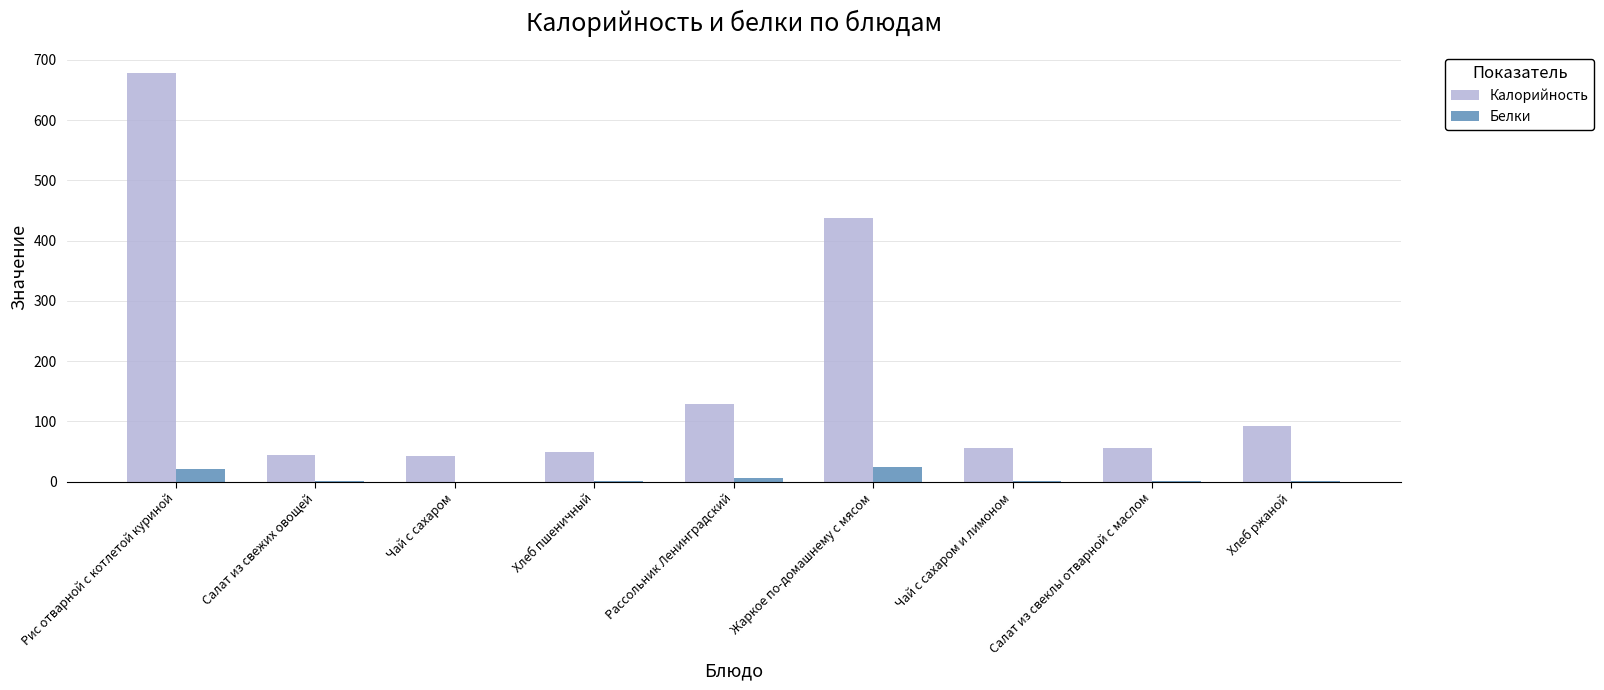

What is the greatest value displayed?

679.0